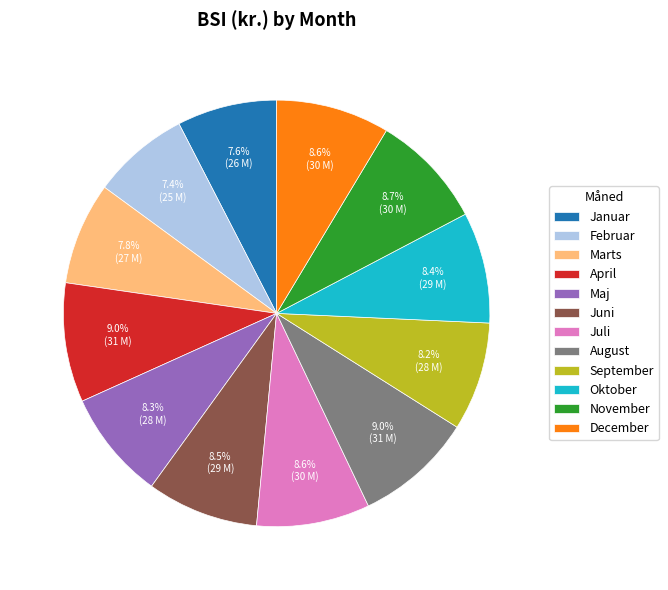

What percentage is NOT represented by Maj?

91.7%